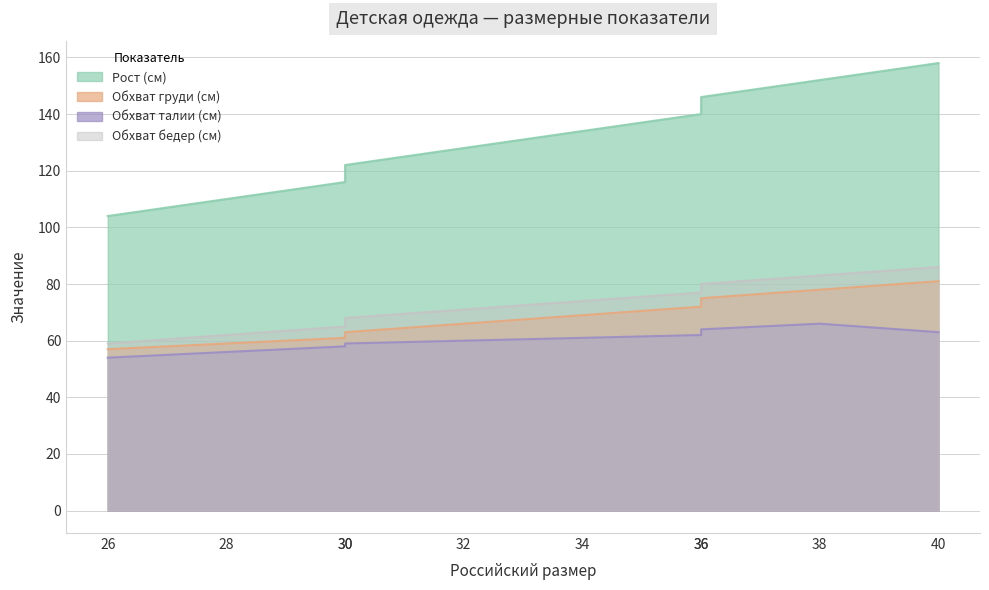

True or false: Обхват бедер (см) has more than 1 interior local peaks.

False